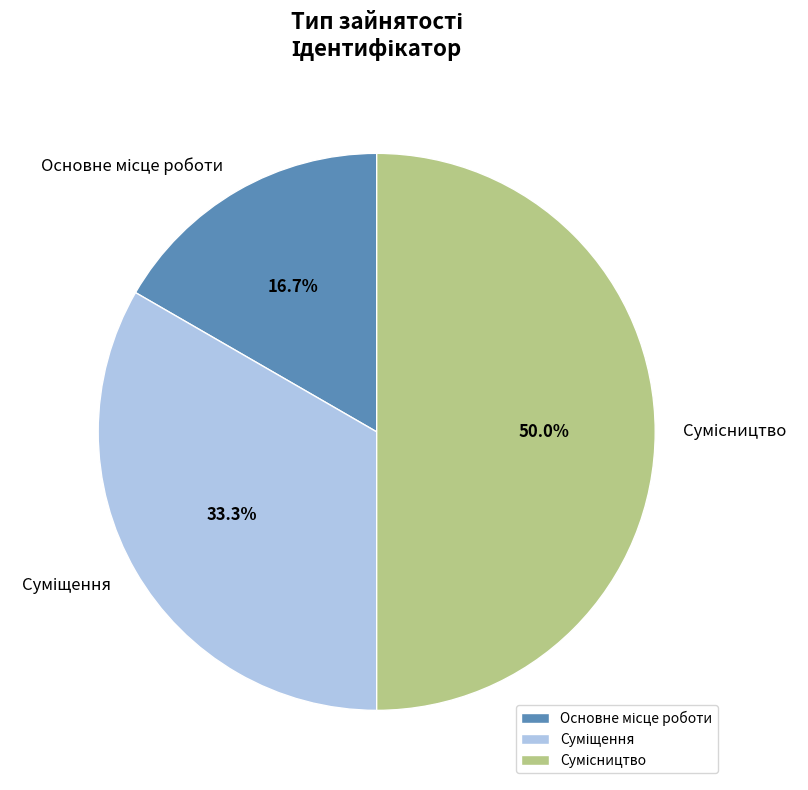

Combined, what portion of the pie is Сумісництво and Основне місце роботи?

66.7%